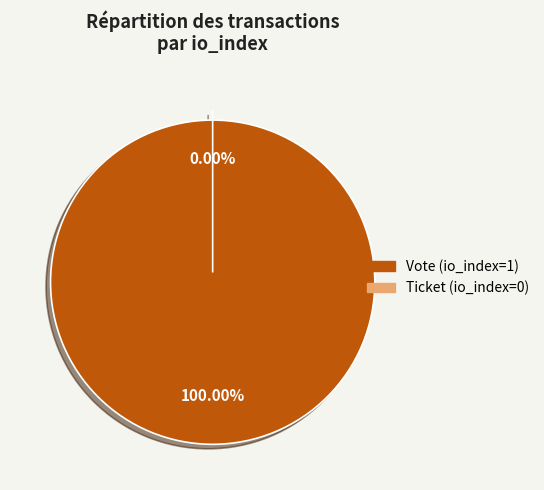

To the nearest percent, what is the average slice percentage?

50%